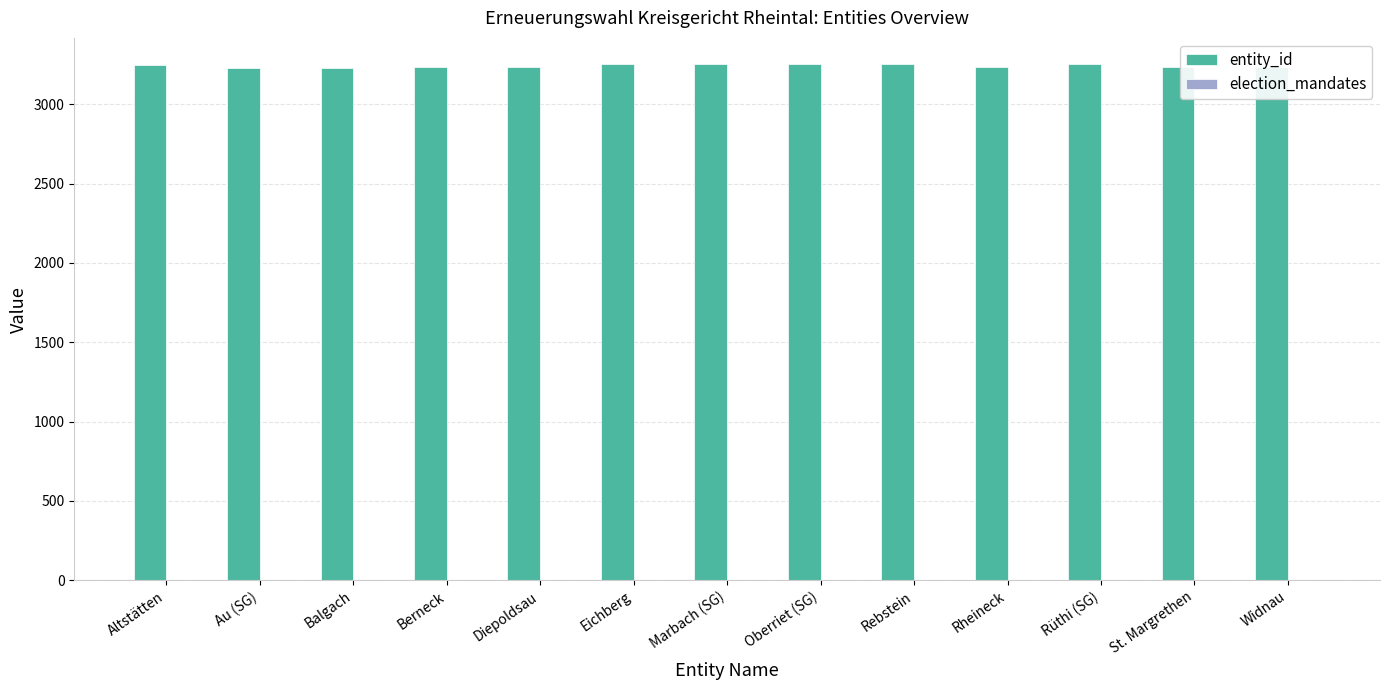

The value of entity_id at Marbach (SG) is 1930. True or false?

False